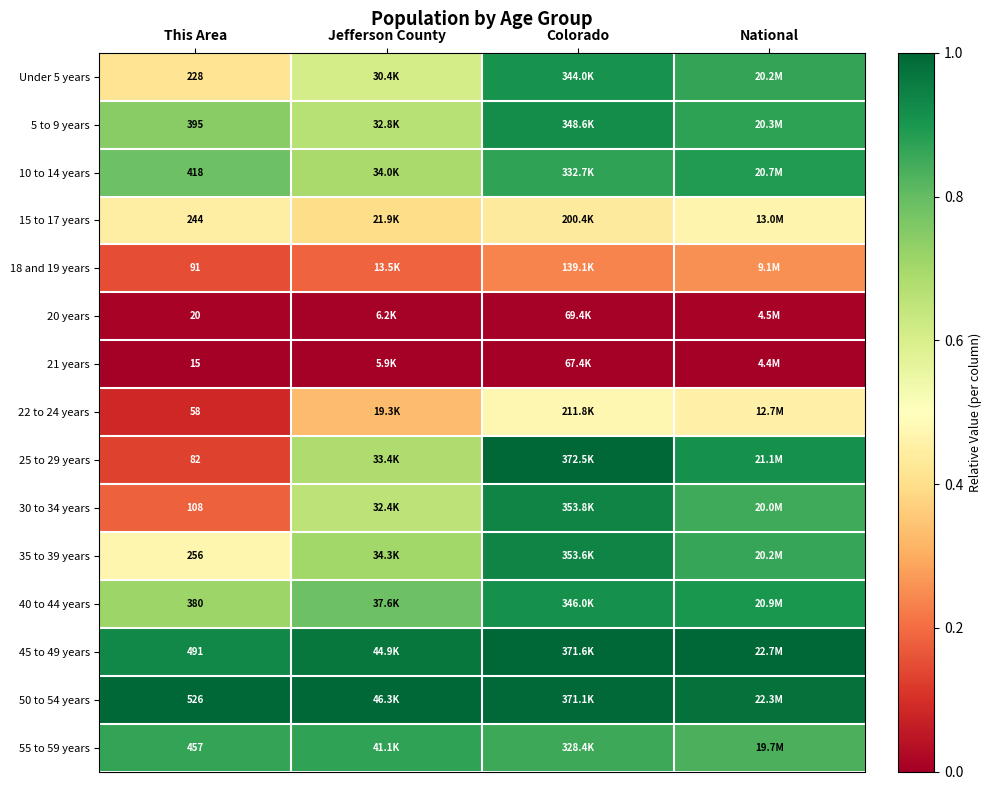

Is the value of 21 years at This Area greater than the value of 50 to 54 years at This Area?

No